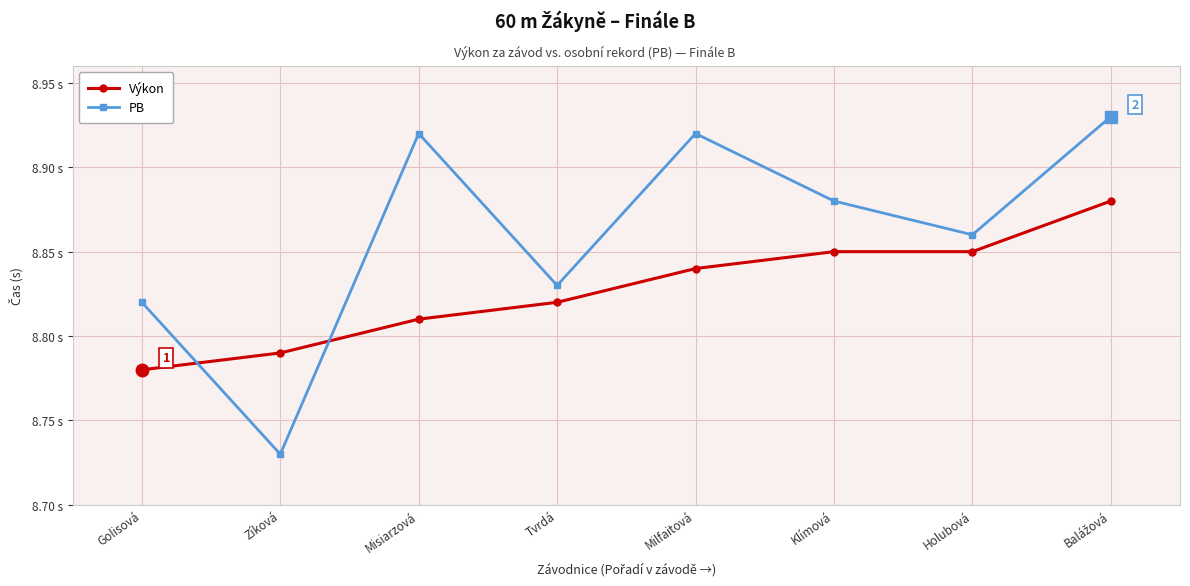

True or false: Výkon has more than 0 interior local peaks.

False